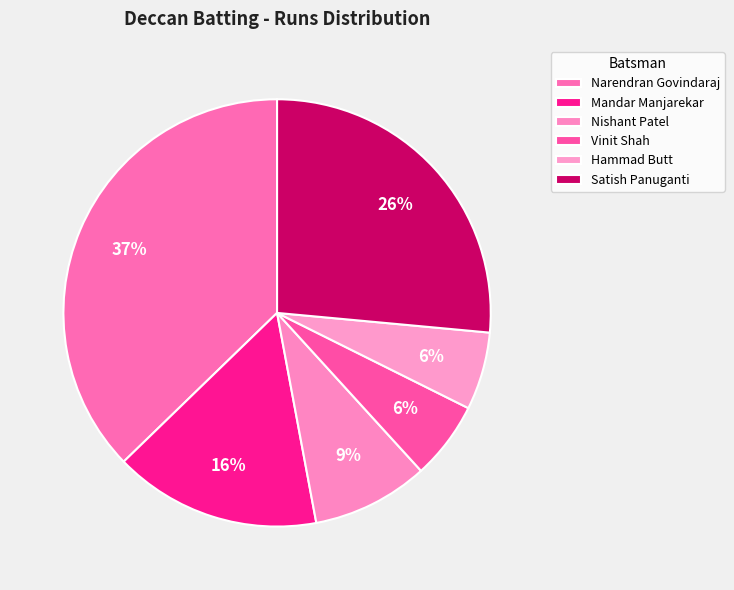

True or false: Narendran Govindaraj accounts for 23% of the total.

False